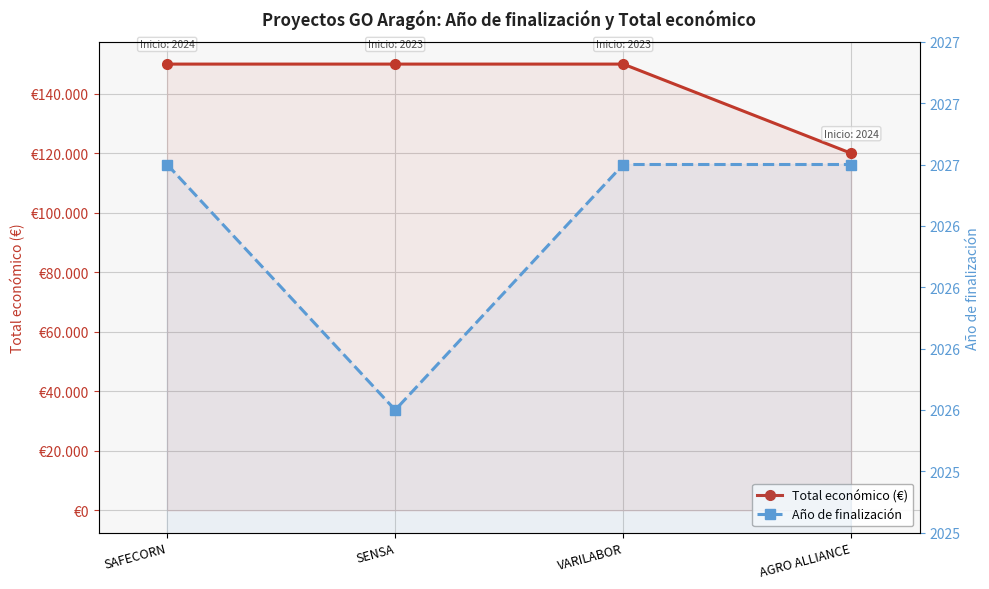

True or false: Total económico (€) has a value of 157133 at AGRO ALLIANCE.

False